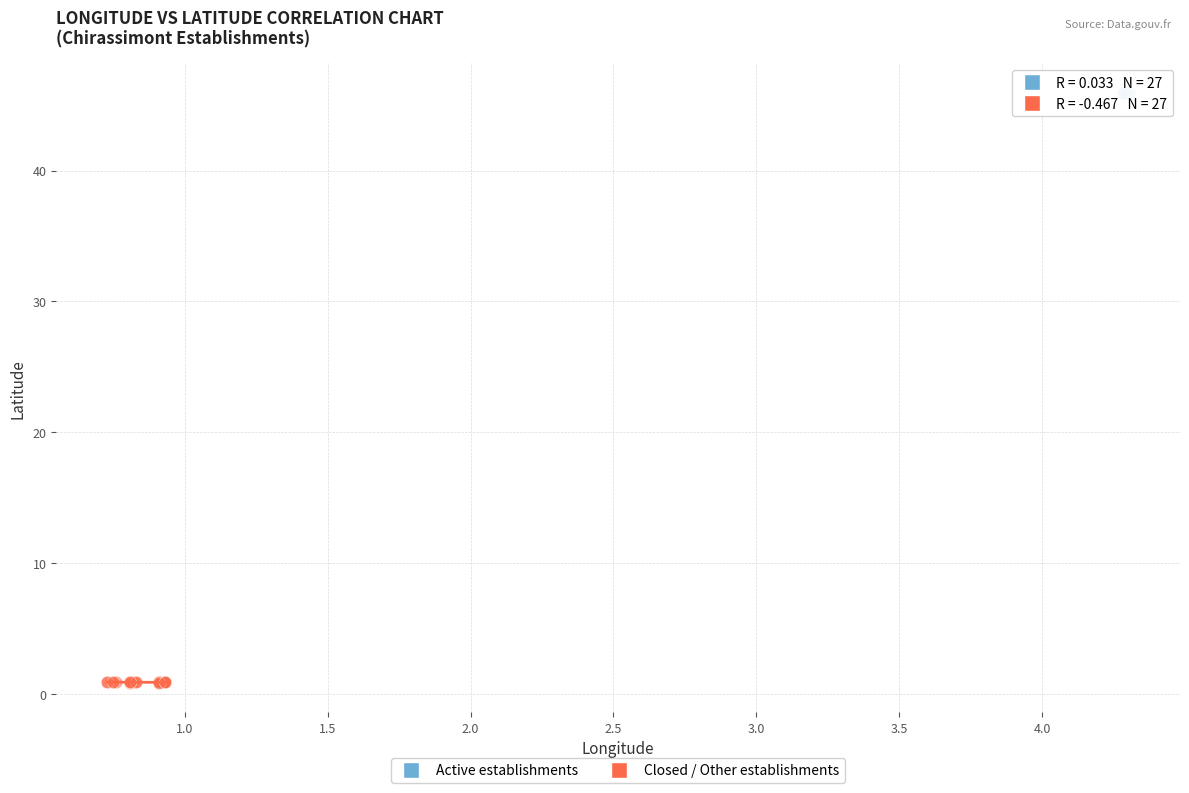

Which series contains the lowest Y value?

Closed / Other establishments